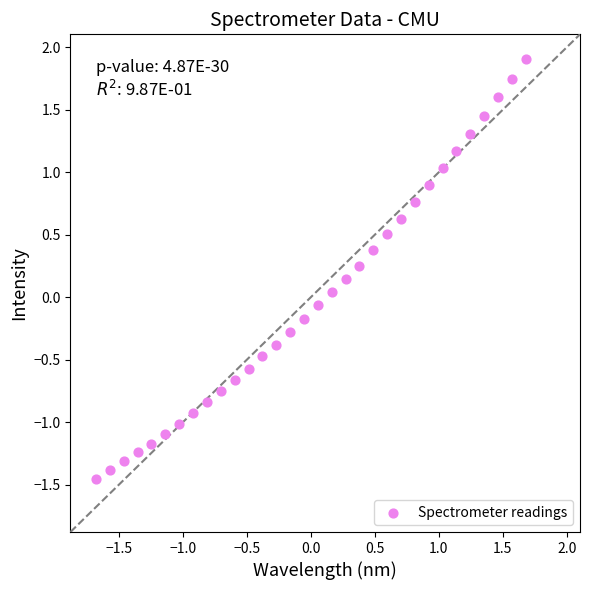

What is the range of Y values (max minus min)?

3.4